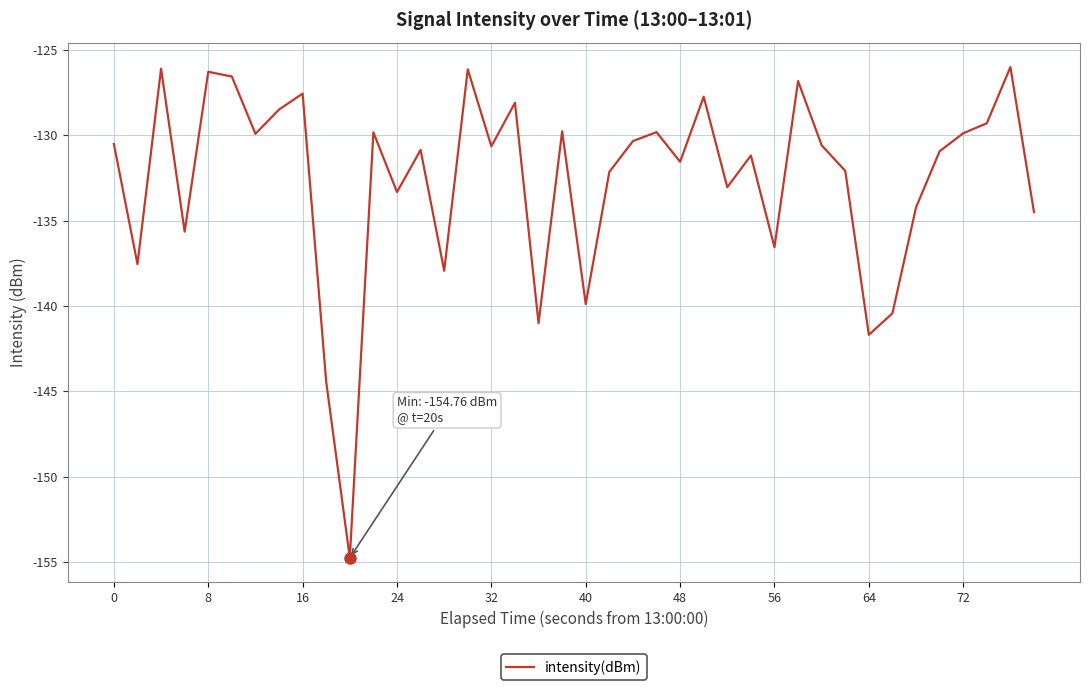

What is the difference between the maximum and minimum values?

28.7